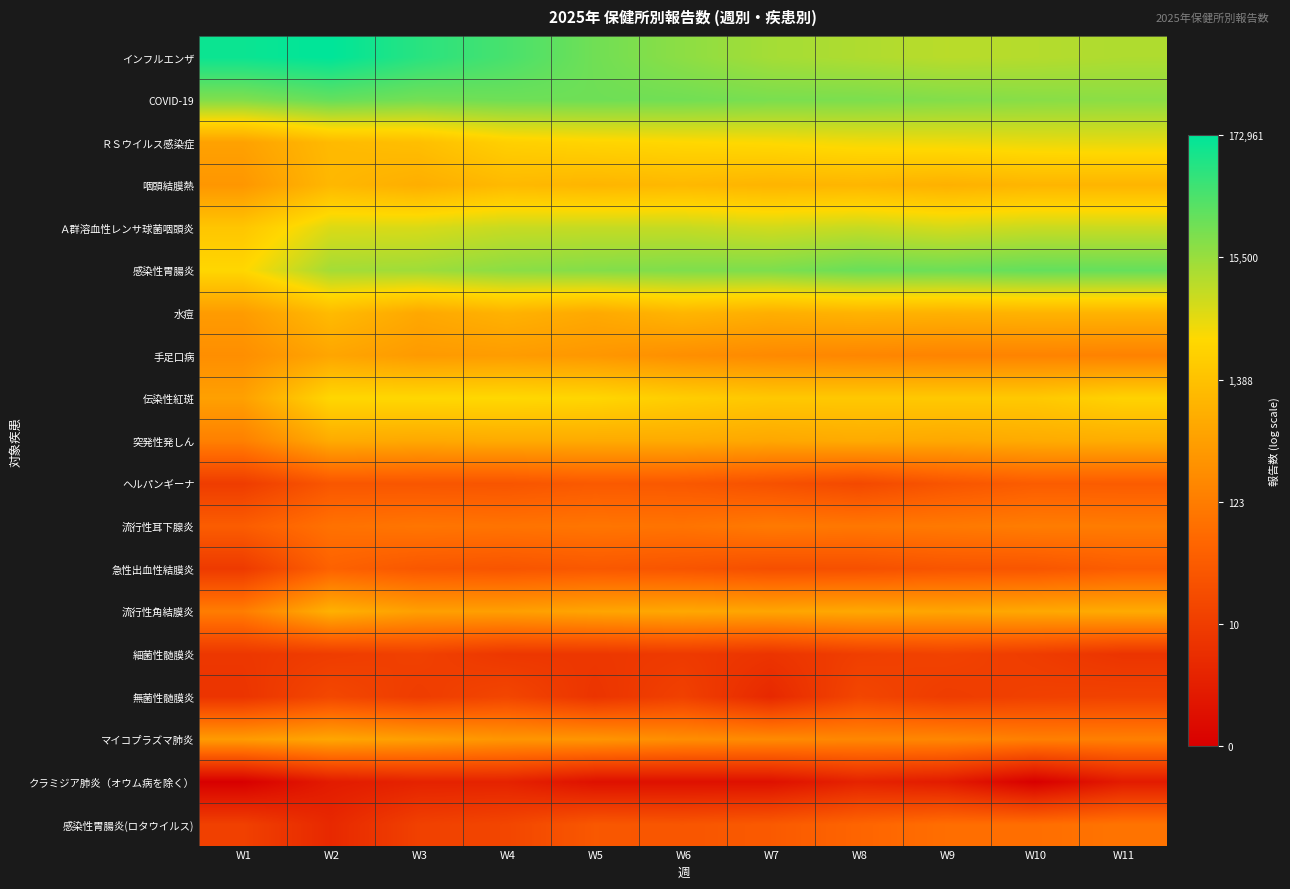

Reading left to right, extract all data points from this chart.

インフルエンザ: W1=11.9	W2=12.1	W3=11.4	W4=10.9	W5=10.3	W6=9.8	W7=9.5	W8=9.3	W9=9.1	W10=9.2	W11=9.3
COVID-19: W1=10.0	W2=10.5	W3=10.2	W4=10.3	W5=10.3	W6=10.3	W7=10.1	W8=10.1	W9=10.0	W10=9.9	W11=9.8
ＲＳウイルス感染症: W1=6.1	W2=7.0	W3=7.1	W4=7.7	W5=7.9	W6=8.0	W7=8.1	W8=8.2	W9=8.3	W10=8.4	W11=8.4
咽頭結膜熱: W1=5.7	W2=6.9	W3=6.6	W4=6.9	W5=6.8	W6=6.9	W7=6.8	W8=6.8	W9=6.7	W10=6.8	W11=6.8
Ａ群溶血性レンサ球菌咽頭炎: W1=7.4	W2=8.6	W3=8.7	W4=8.9	W5=9.0	W6=9.0	W7=8.8	W8=8.9	W9=8.7	W10=8.9	W11=8.9
感染性胃腸炎: W1=8.0	W2=9.5	W3=9.5	W4=9.9	W5=10.0	W6=10.1	W7=10.1	W8=10.4	W9=10.3	W10=10.5	W11=10.5
水痘: W1=5.9	W2=7.0	W3=6.3	W4=6.7	W5=6.4	W6=6.8	W7=6.6	W8=6.7	W9=6.7	W10=6.7	W11=6.7
手足口病: W1=5.5	W2=6.2	W3=5.9	W4=5.9	W5=5.8	W6=5.5	W7=5.3	W8=5.2	W9=5.1	W10=5.1	W11=5.0
伝染性紅斑: W1=6.1	W2=8.0	W3=8.0	W4=8.0	W5=8.0	W6=7.7	W7=7.5	W8=7.5	W9=7.5	W10=7.5	W11=7.8
突発性発しん: W1=4.9	W2=6.5	W3=6.4	W4=6.4	W5=6.4	W6=6.4	W7=6.3	W8=6.4	W9=6.3	W10=6.4	W11=6.5
ヘルパンギーナ: W1=2.4	W2=3.4	W3=3.4	W4=3.4	W5=3.6	W6=3.5	W7=3.2	W8=2.9	W9=3.4	W10=3.7	W11=3.6
流行性耳下腺炎: W1=3.7	W2=4.4	W3=4.6	W4=4.5	W5=4.6	W6=4.5	W7=4.7	W8=4.6	W9=4.7	W10=4.8	W11=4.8
急性出血性結膜炎: W1=2.3	W2=3.9	W3=3.5	W4=3.4	W5=3.5	W6=3.4	W7=3.1	W8=3.2	W9=3.4	W10=3.4	W11=3.7
流行性角結膜炎: W1=4.8	W2=6.7	W3=6.0	W4=6.0	W5=6.2	W6=6.3	W7=6.3	W8=6.3	W9=6.2	W10=6.4	W11=6.4
細菌性髄膜炎: W1=2.2	W2=2.4	W3=2.6	W4=2.2	W5=2.2	W6=2.3	W7=2.1	W8=2.5	W9=2.6	W10=2.4	W11=2.1
無菌性髄膜炎: W1=2.1	W2=2.8	W3=2.4	W4=2.8	W5=2.1	W6=2.6	W7=1.6	W8=2.8	W9=2.4	W10=2.6	W11=2.6
マイコプラズマ肺炎: W1=5.9	W2=6.3	W3=6.0	W4=5.7	W5=5.7	W6=5.4	W7=5.3	W8=5.2	W9=5.2	W10=4.9	W11=4.9
クラミジア肺炎（オウム病を除く）: W1=0.0	W2=1.1	W3=1.4	W4=1.4	W5=0.7	W6=0.7	W7=0.7	W8=1.4	W9=1.1	W10=0.0	W11=1.1
感染性胃腸炎(ロタウイルス): W1=2.6	W2=1.6	W3=2.6	W4=2.8	W5=3.5	W6=3.4	W7=3.6	W8=4.0	W9=4.3	W10=4.3	W11=4.5